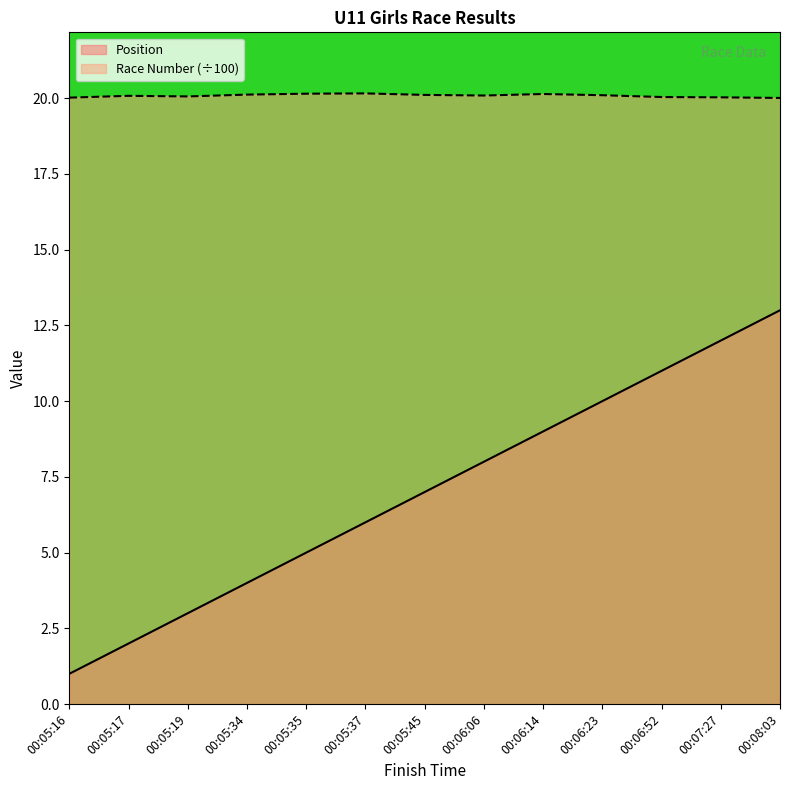

Which series has the largest range (max minus min)?

Position